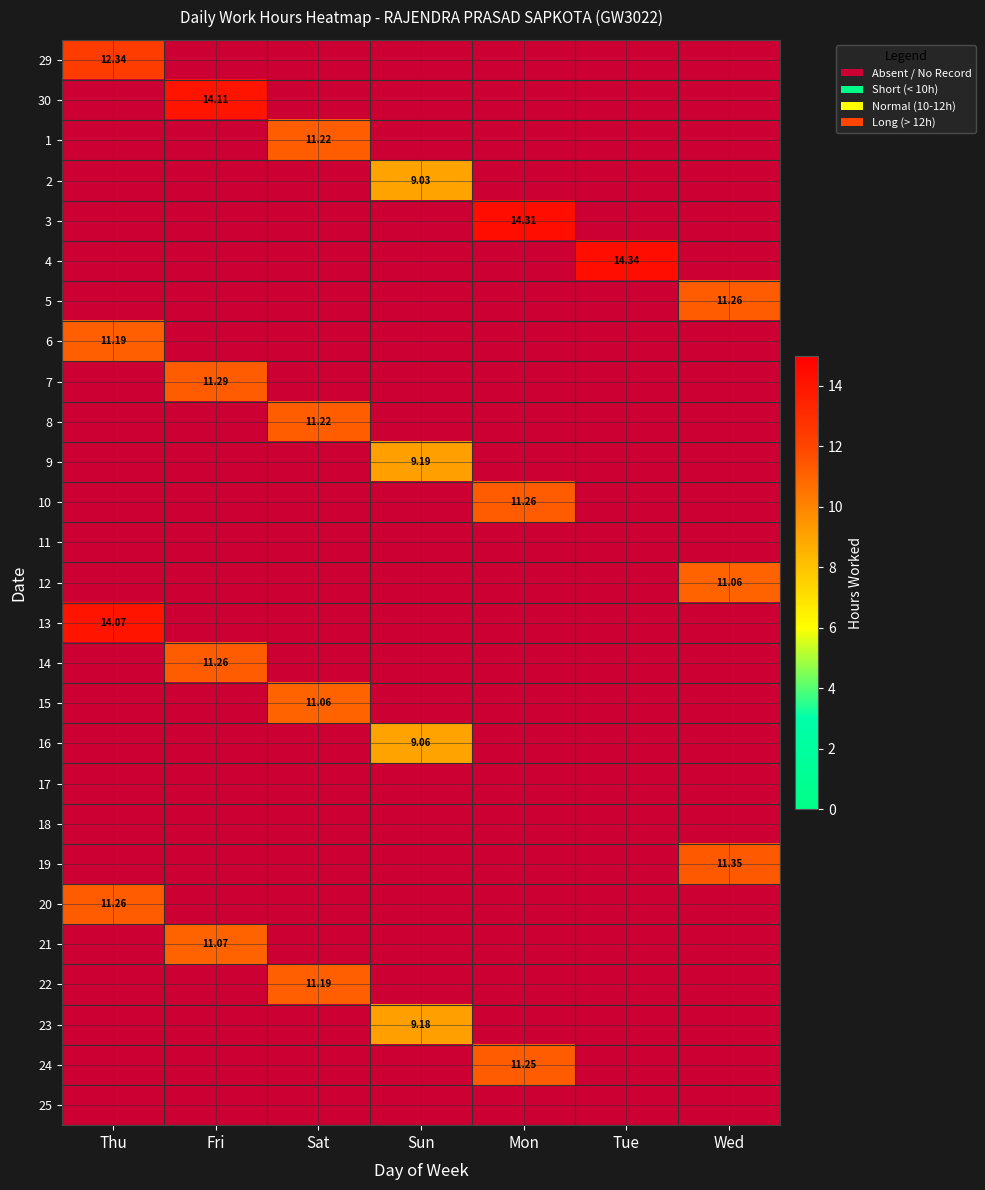

How many values in the 9 series exceed 9?

1